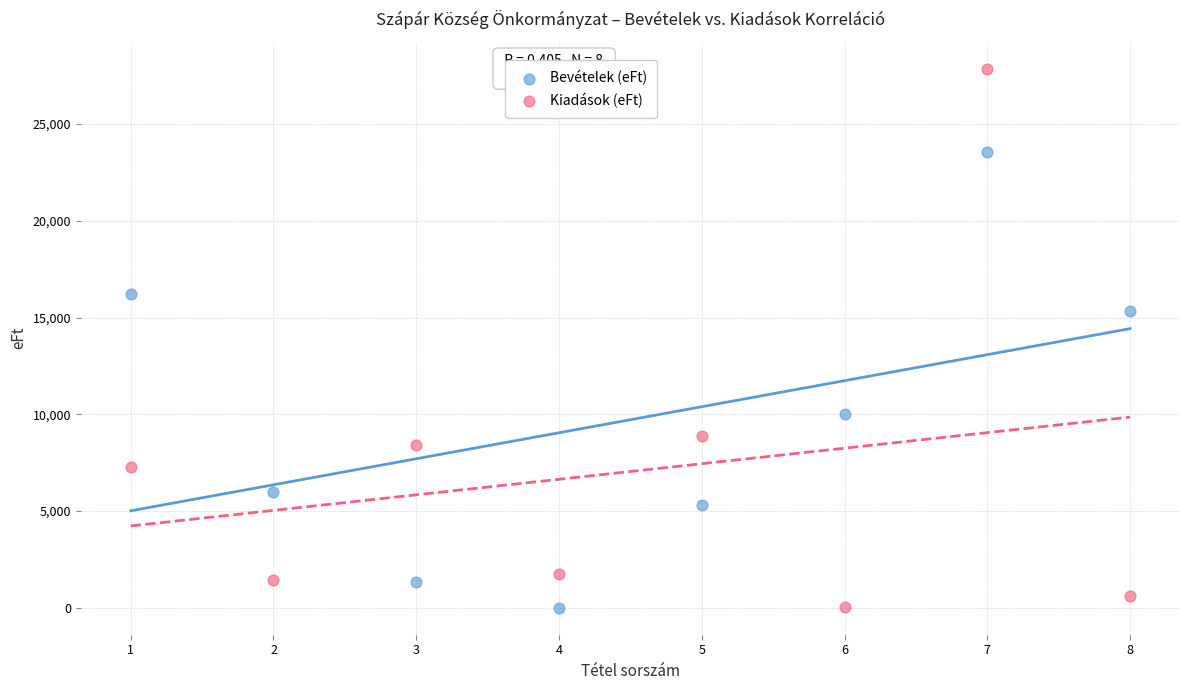

Which series contains the highest Y value?

Kiadások (eFt)